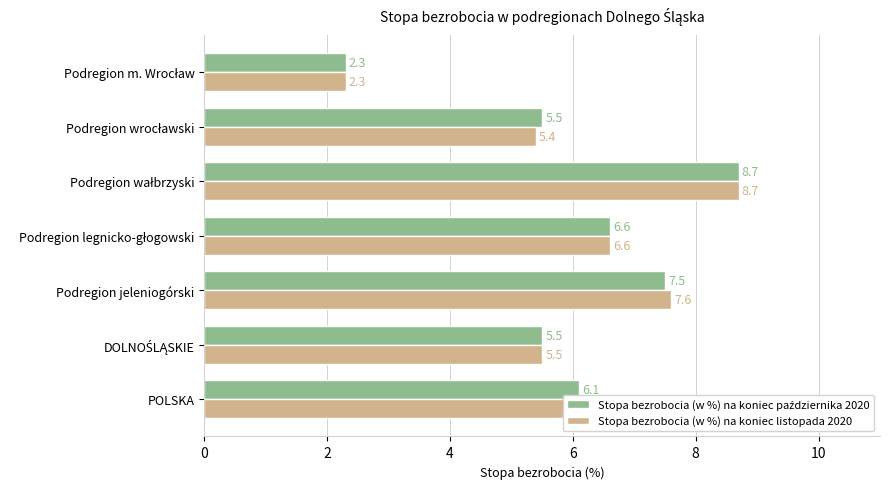

What is the average value of the Stopa bezrobocia (w %) na koniec listopada 2020 series?

6.0